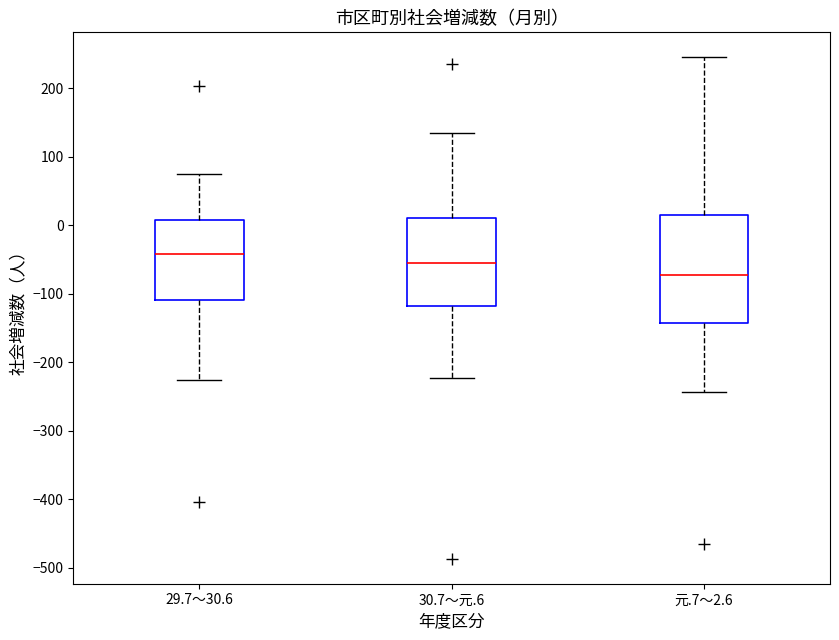

Reading left to right, read every box against the y-axis: the position of its median line, the range the box covers, and the ends of its whiskers. The values are not printed on the chart, so give them approximately, as read against the axis.

29.7～30.6: median -40, box -110 to 10, whiskers -230 to 70
30.7～元.6: median -60, box -120 to 10, whiskers -220 to 140
元.7～2.6: median -70, box -140 to 20, whiskers -240 to 250